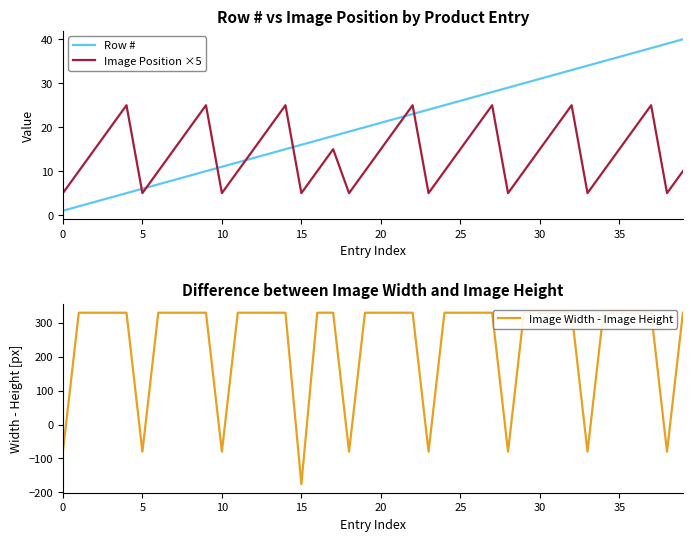

True or false: Row # has a value of 25 at 24.

True